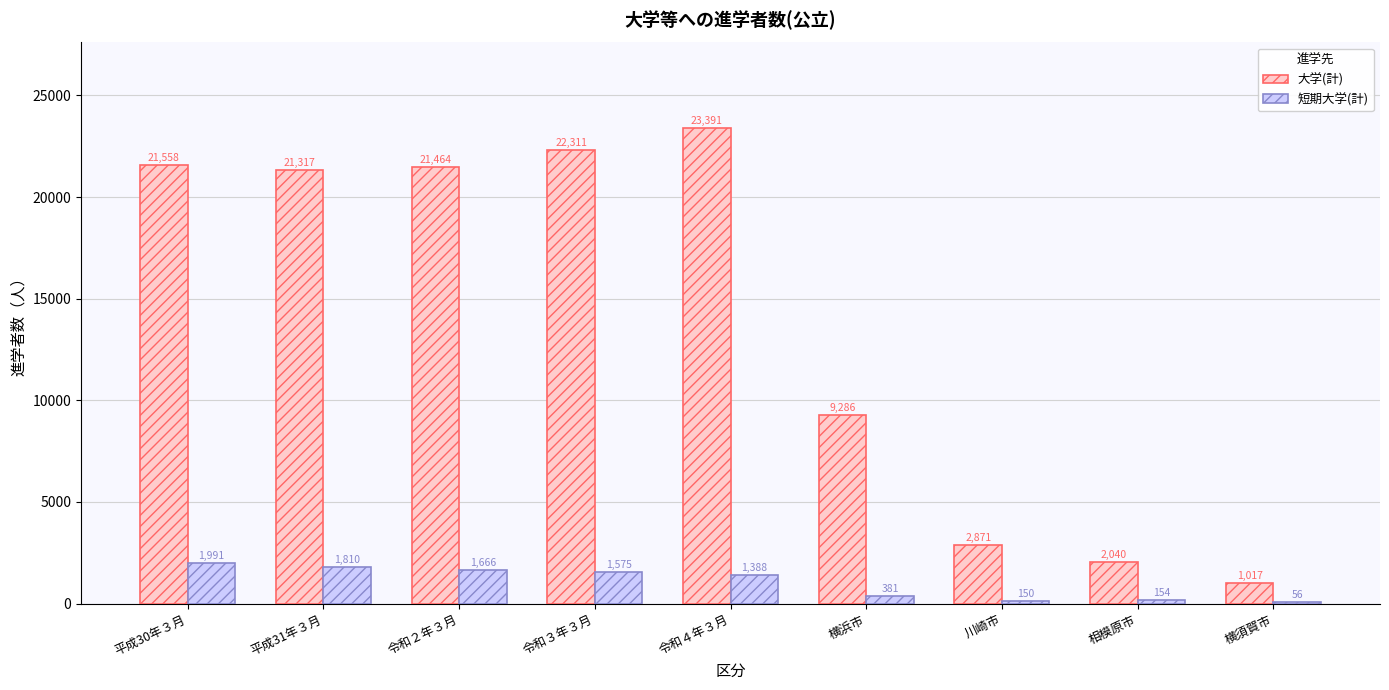

At which label does 短期大学(計) first exceed 1388?

平成30年３月